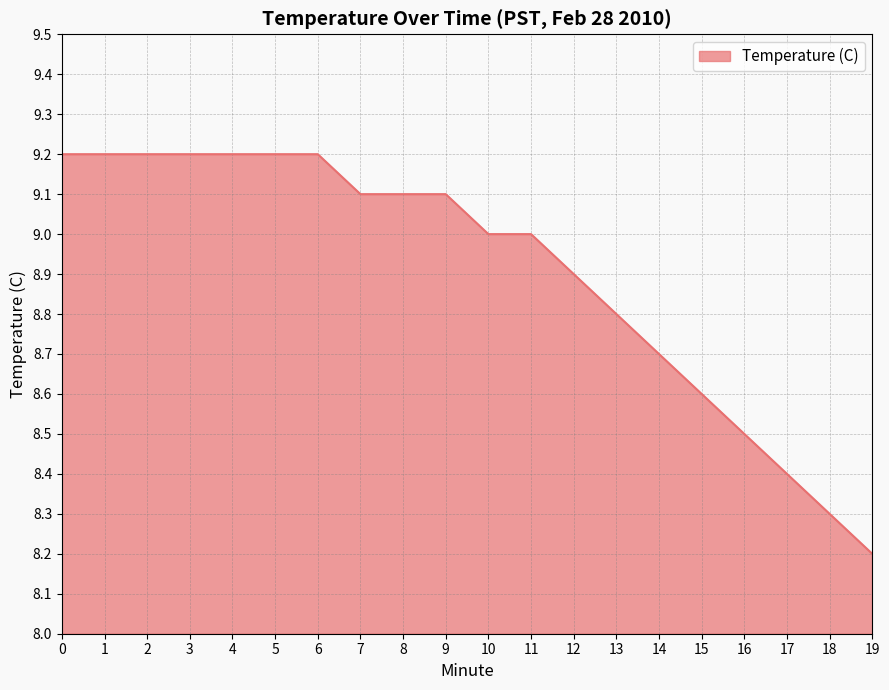

Which category has the lowest value across all series?

19